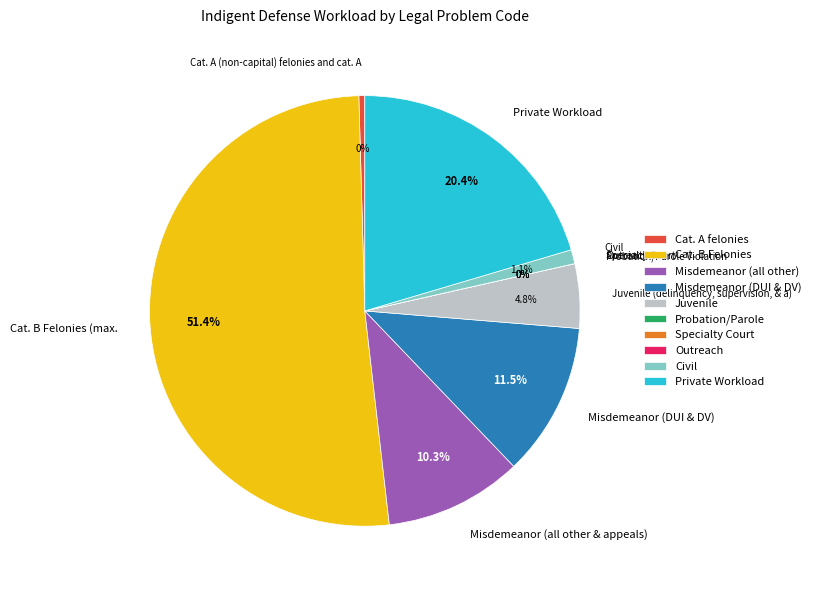

To the nearest percent, what is the difference between the largest and smallest slice percentages?

51%